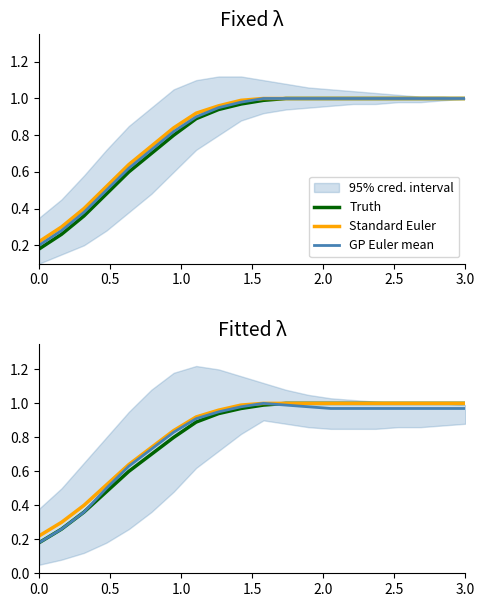

List the series in order of their peak value, highest first.

Truth, Standard Euler, GP Euler mean